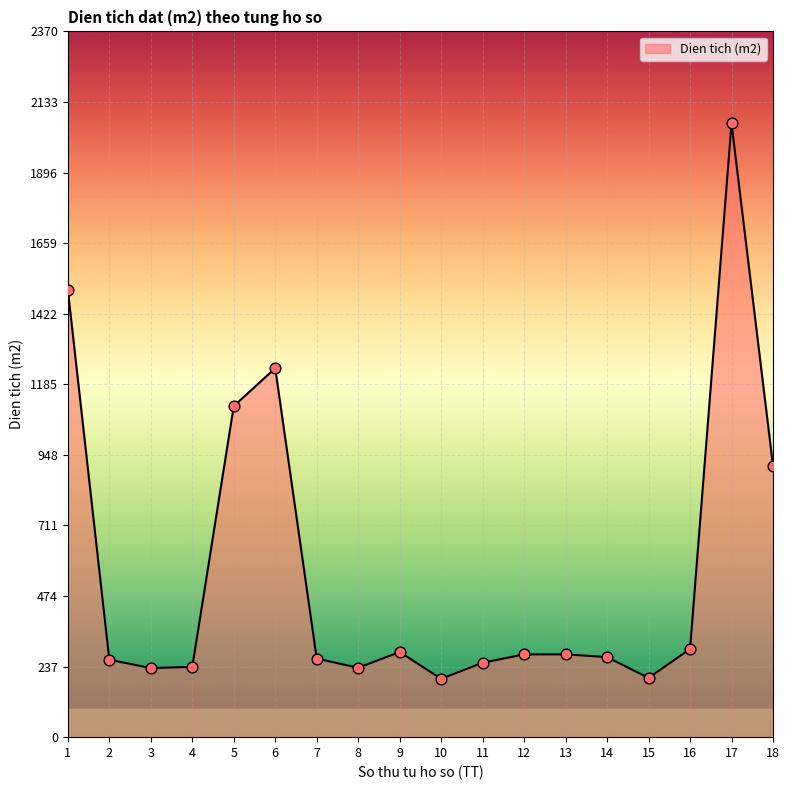

What is the change in value from 4 to 10?

-40